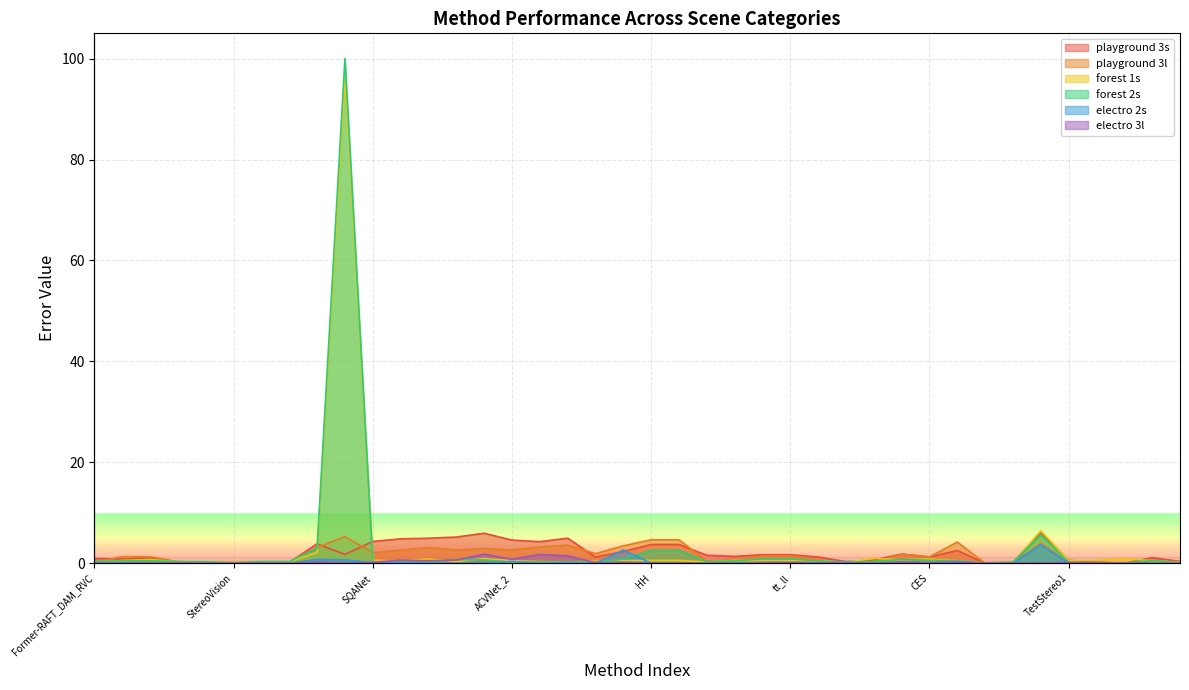

What is the difference between the highest and lowest values at StereoVision?

0.2